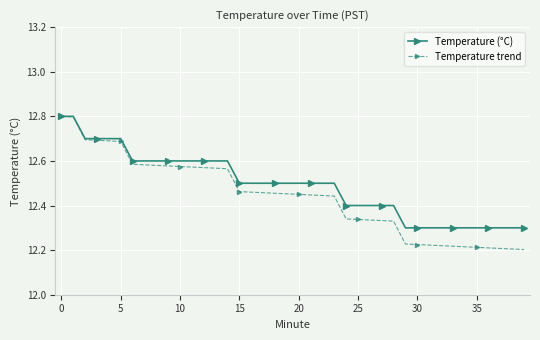

Rank the series by their average value, from lowest to highest.

Temperature trend, Temperature (°C)